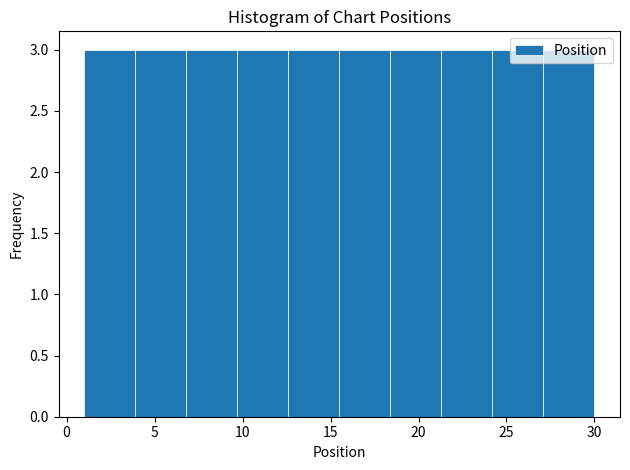

Reading left to right, transcribe this chart: for each bar, give the range it covers on the x-axis and its height. Neither the bar edges nor the heights are printed on the chart, so give them approximately, as read against the axes.

1.0 to 3.9: 3
3.9 to 6.8: 3
6.8 to 9.7: 3
9.7 to 12.6: 3
12.6 to 15.5: 3
15.5 to 18.4: 3
18.4 to 21.3: 3
21.3 to 24.2: 3
24.2 to 27.1: 3
27.1 to 30.0: 3